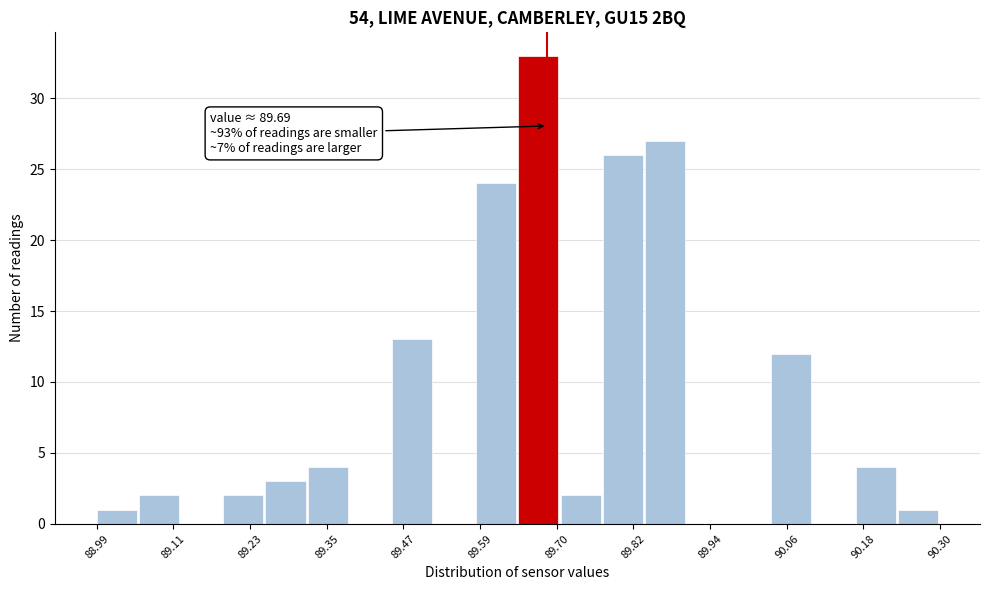

Around what value on the x-axis is the tallest bar? Give the approximate position of its centre, as read against the axis.

89.68